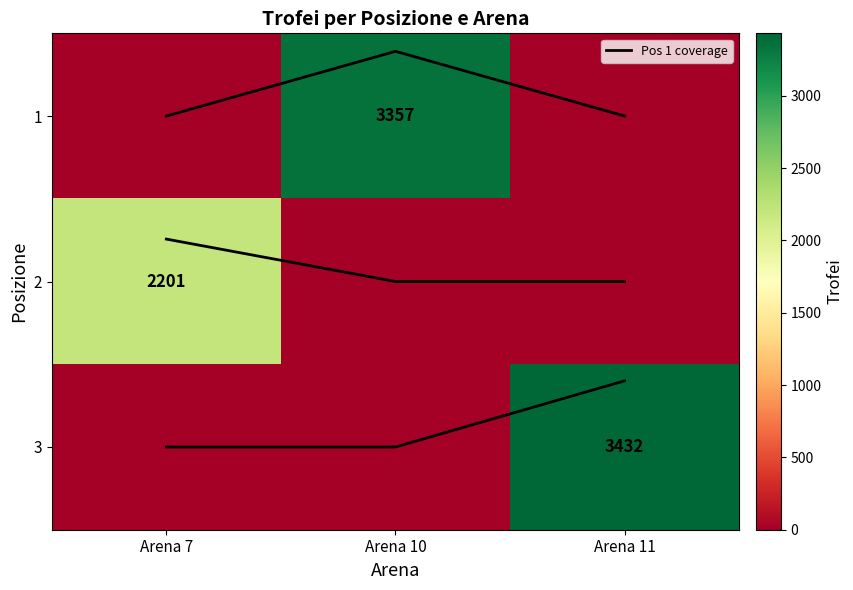

True or false: 2 has a value of 0.0 at Arena 11.

True